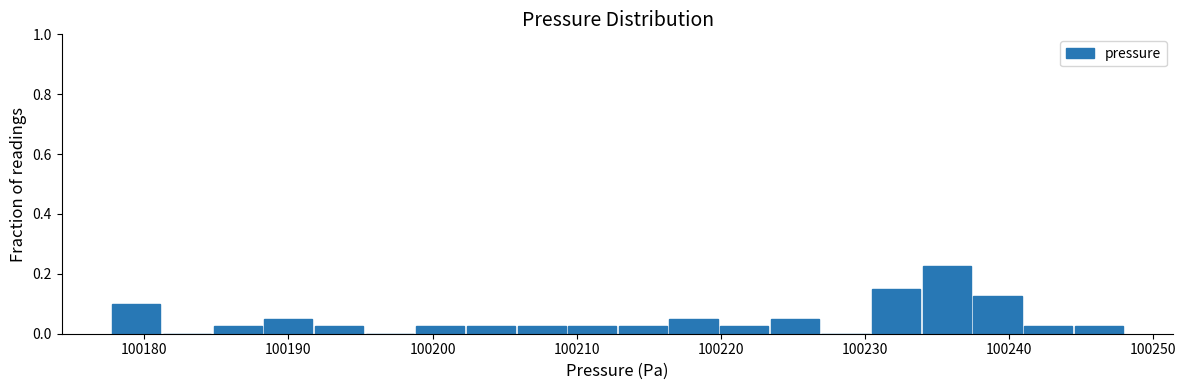

Around what value on the x-axis is the tallest bar? Give the approximate position of its centre, as read against the axis.

100236